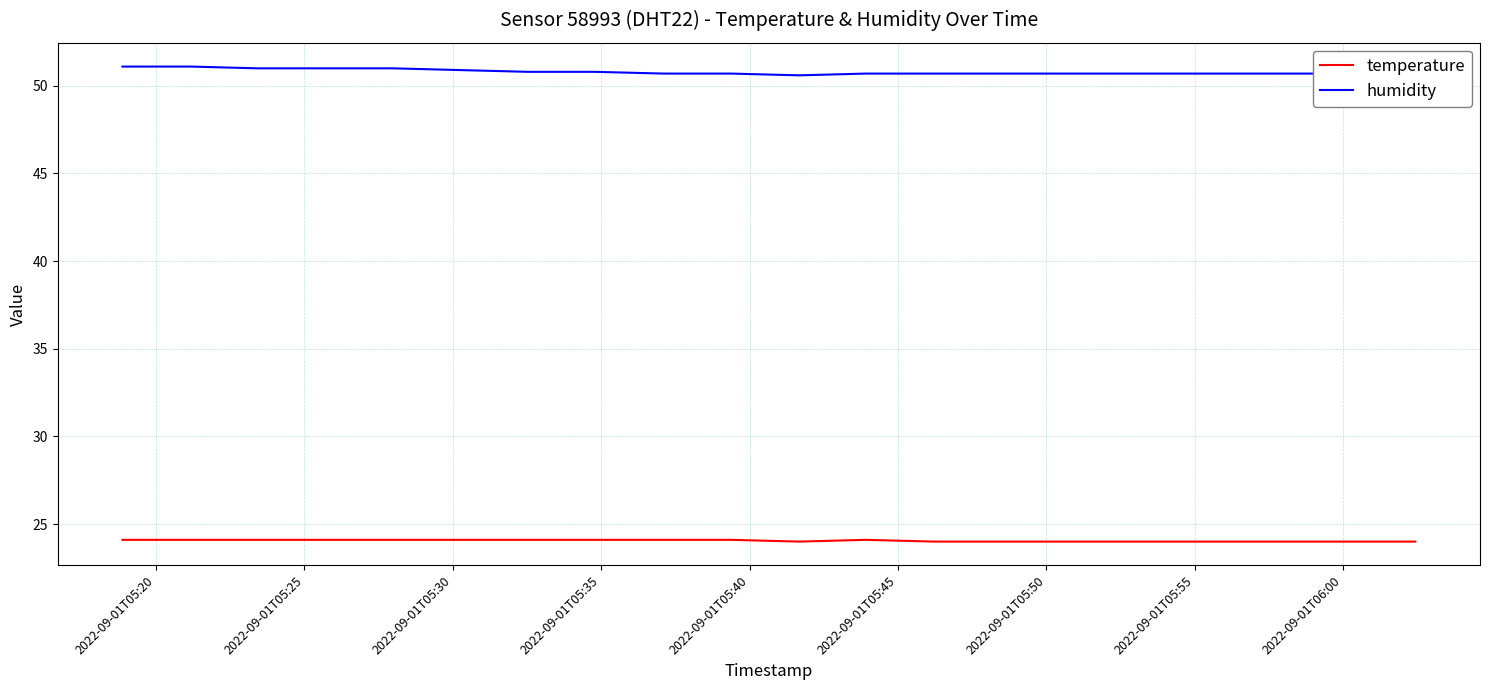

True or false: temperature and humidity intersect in this chart.

False